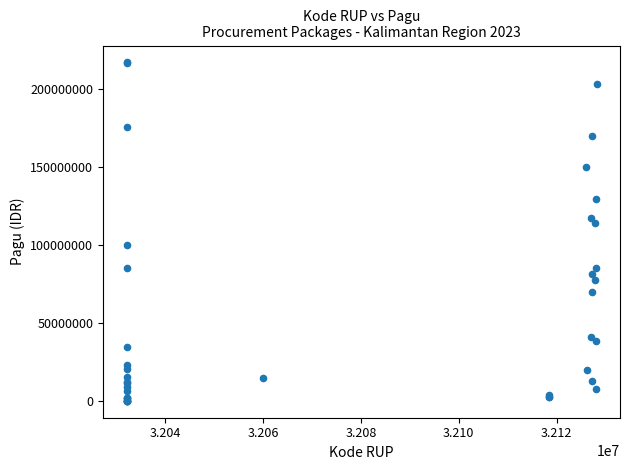

What Y value in the scatter plot is closest to 108830000?

114296000